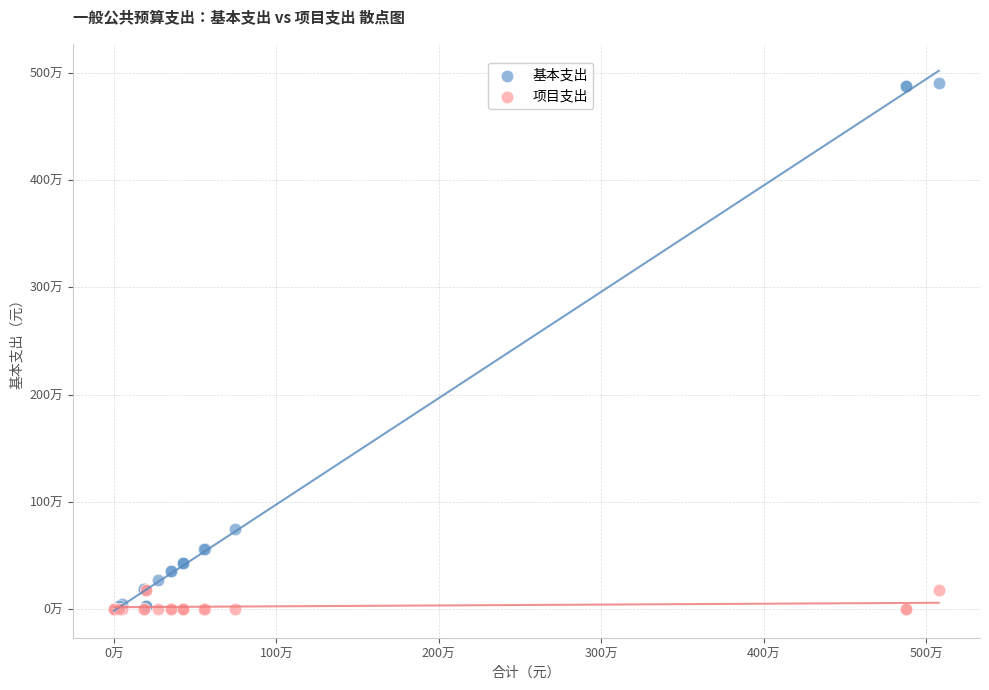

Which series has the widest spread of Y values?

基本支出